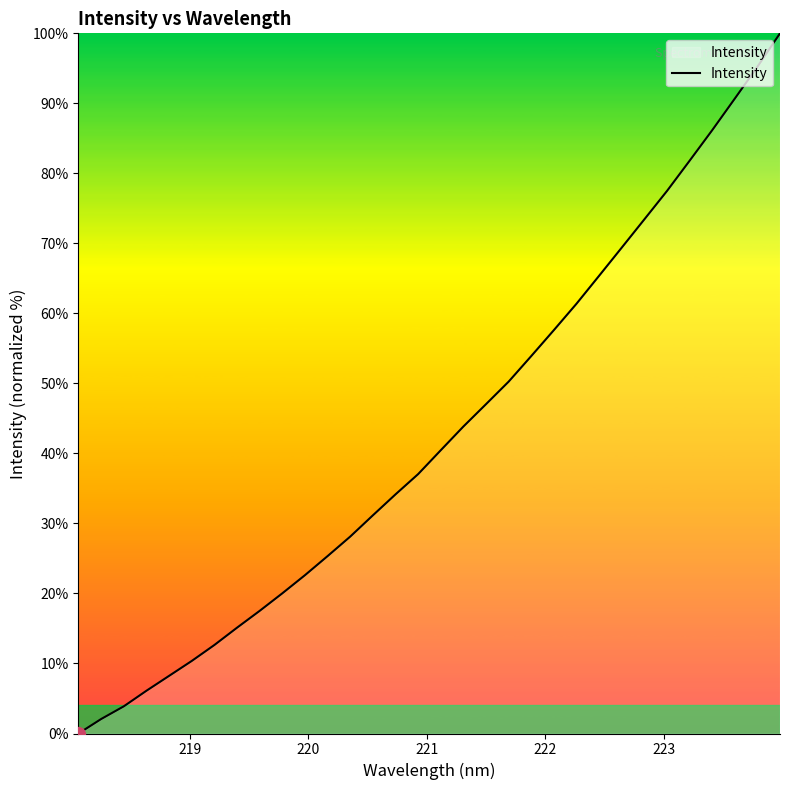

True or false: there are more than 1 points higher than both neighbors.

False